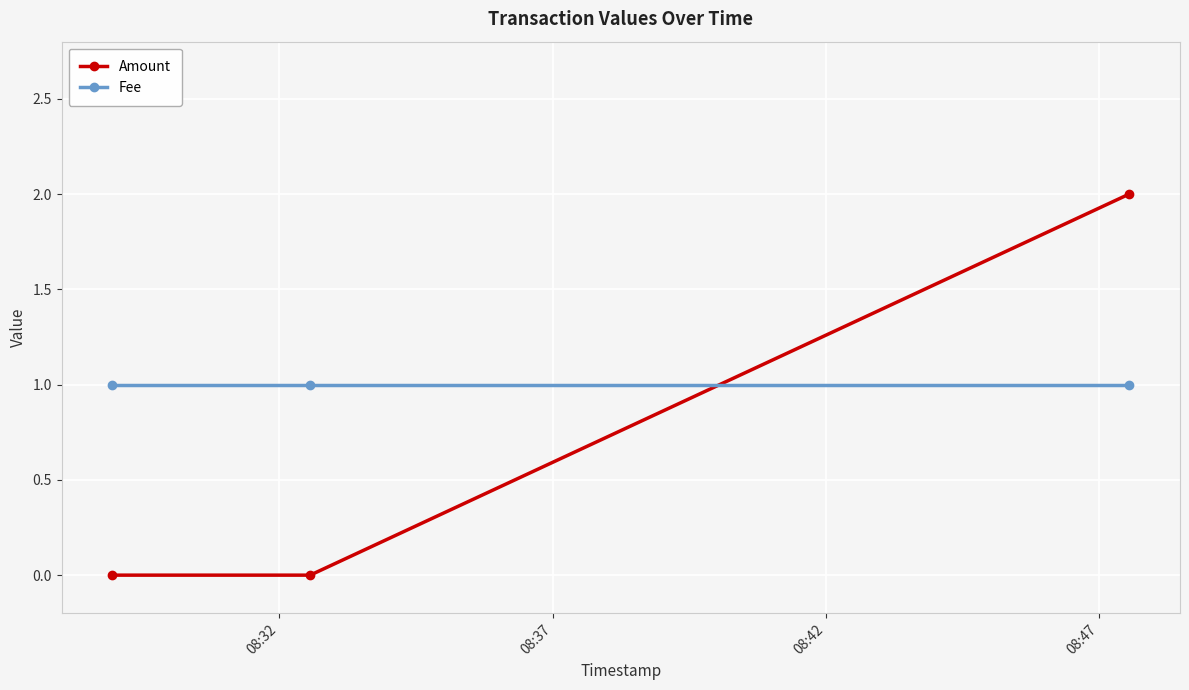

Reading left to right, list all the values displayed in this chart.

Amount: 0	0	2
Fee: 1	1	1